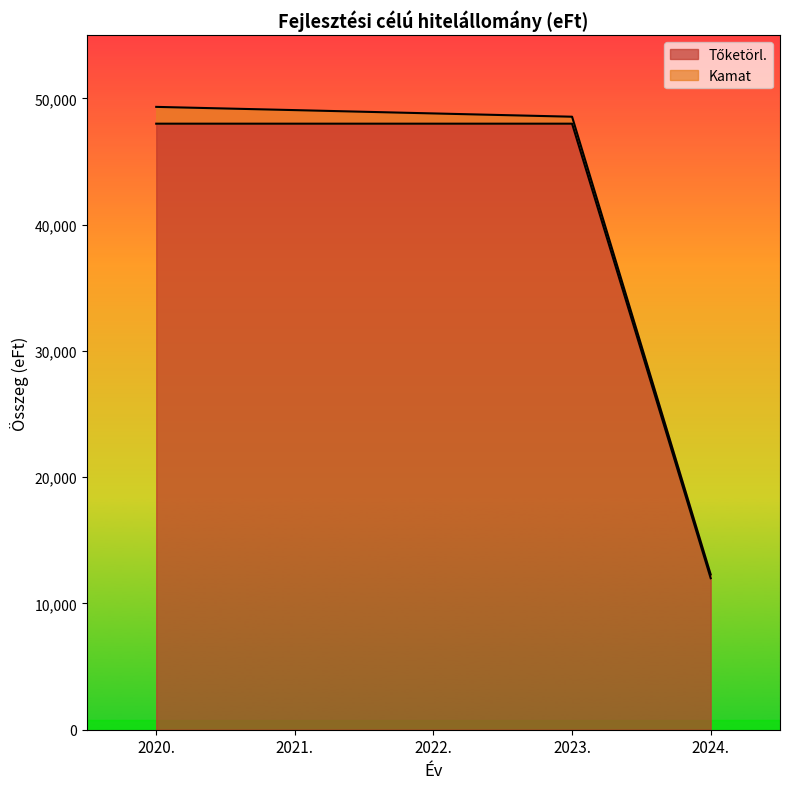

Does the chart have visible grid lines?

No